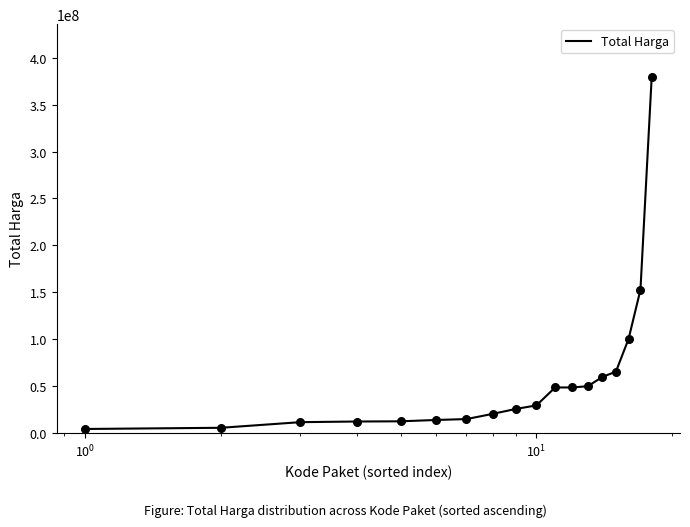

What is the difference between the maximum and minimum values?

375250000